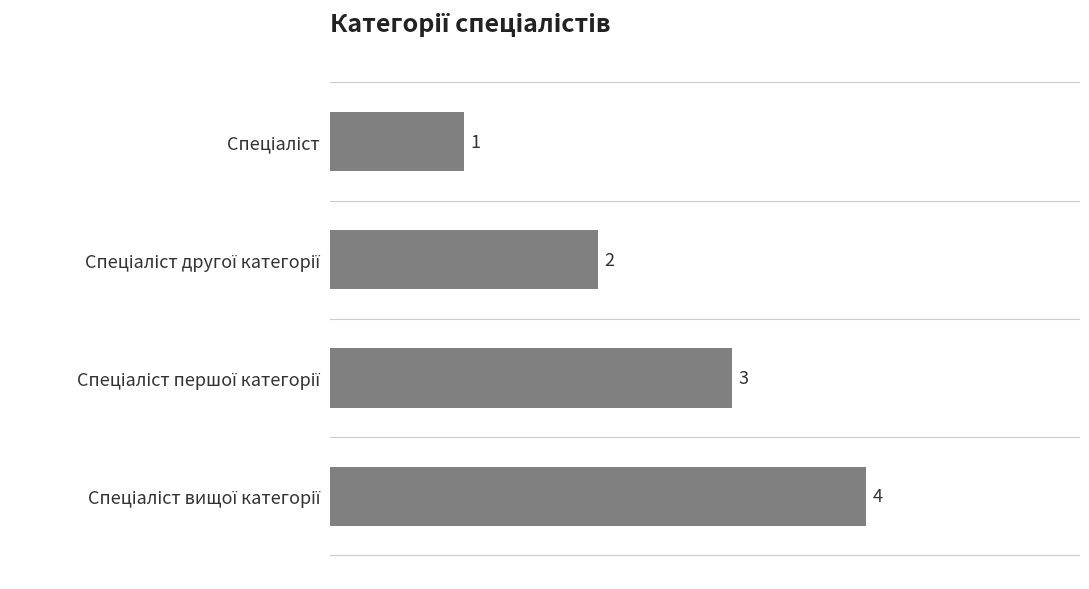

Count the values in the range 2 to 4.

3